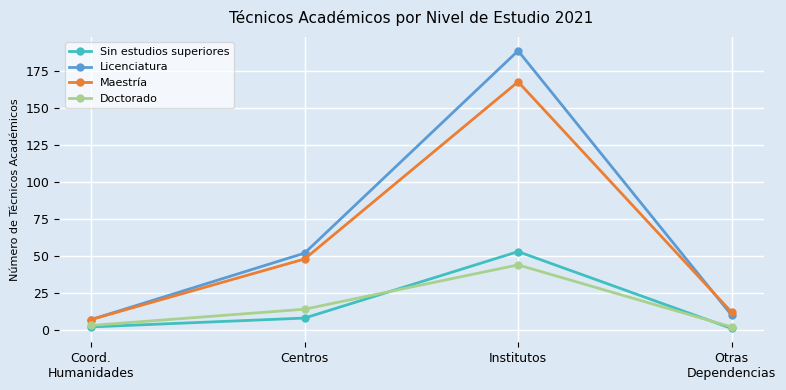

What is the difference between the highest and lowest values at Coord.
Humanidades?

5